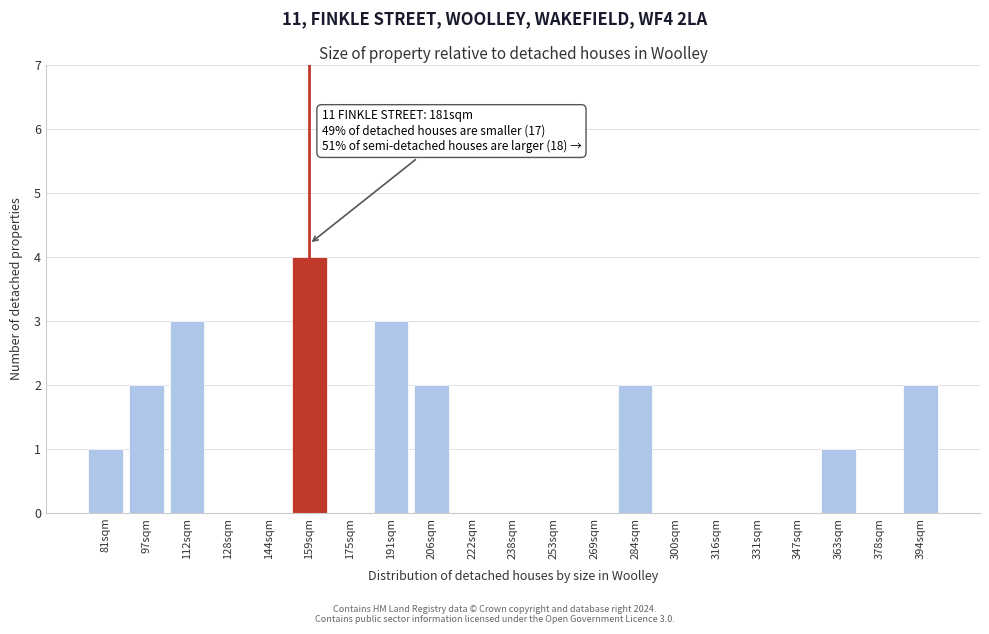

Reading left to right, list all the values displayed in this chart.

81sqm=1	97sqm=2	112sqm=3	128sqm=0	144sqm=0	159sqm=4	175sqm=0	191sqm=3	206sqm=2	222sqm=0	238sqm=0	253sqm=0	269sqm=0	284sqm=2	300sqm=0	316sqm=0	331sqm=0	347sqm=0	363sqm=1	378sqm=0	394sqm=2